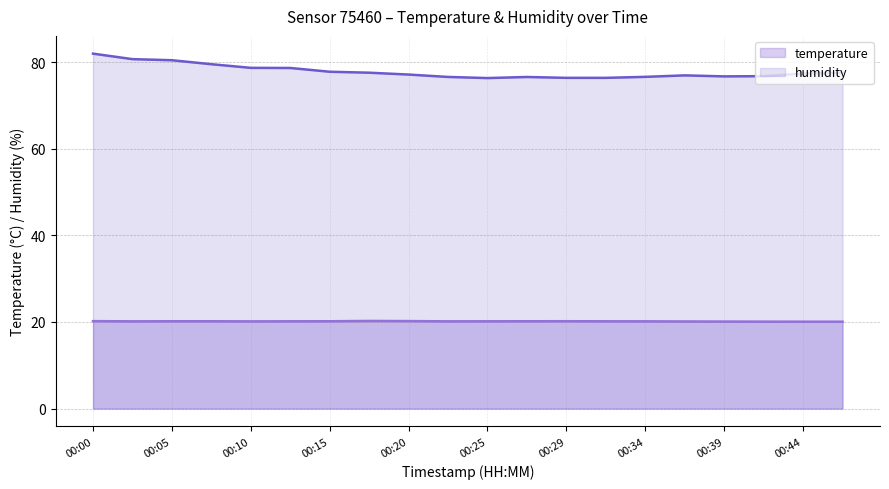

Reading right to left, transcribe all the data shown in this chart.

temperature: 00:47=20.1	00:44=20.1	00:42=20.1	00:39=20.1	00:37=20.1	00:34=20.1	00:32=20.2	00:29=20.2	00:27=20.2	00:25=20.2	00:22=20.1	00:20=20.2	00:17=20.2	00:15=20.2	00:12=20.2	00:10=20.1	00:08=20.2	00:05=20.2	00:03=20.1	00:00=20.2
humidity: 00:47=77.5	00:44=77.4	00:42=76.8	00:39=76.7	00:37=76.9	00:34=76.6	00:32=76.4	00:29=76.4	00:27=76.6	00:25=76.3	00:22=76.6	00:20=77.1	00:17=77.5	00:15=77.8	00:12=78.6	00:10=78.7	00:08=79.5	00:05=80.4	00:03=80.7	00:00=82.0